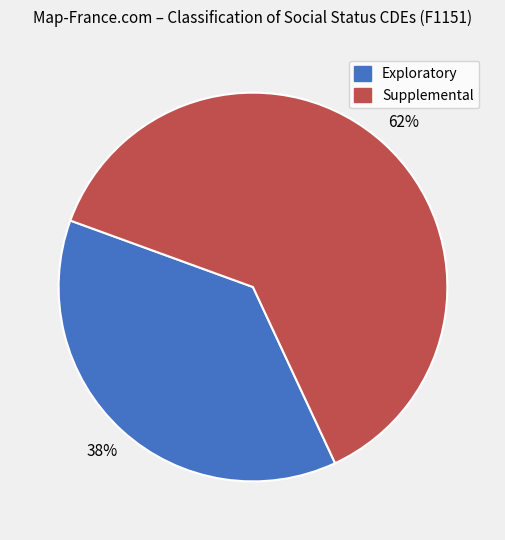

Does any single category account for the majority?

Yes